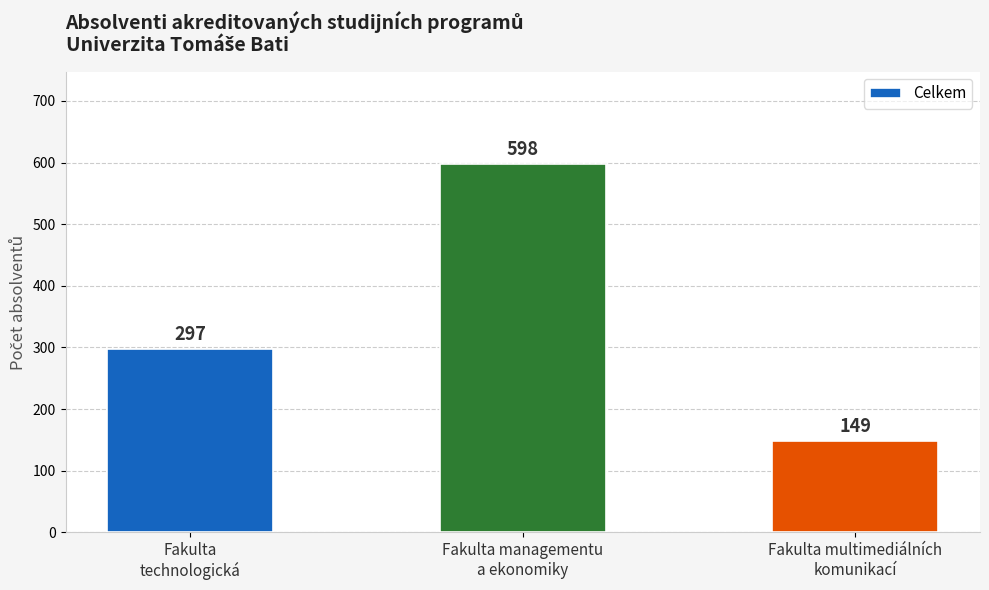

Which category has the lowest value across all series?

Fakulta multimediálních
komunikací